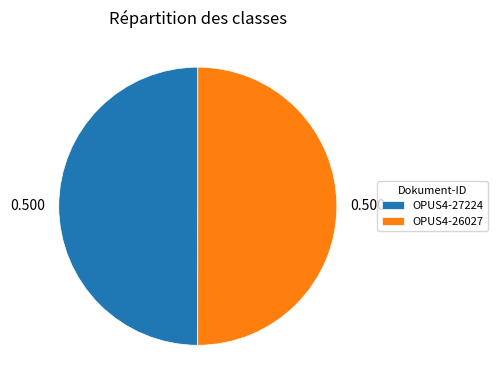

Do OPUS4-27224 and OPUS4-26027 together represent more than half of the pie?

Yes